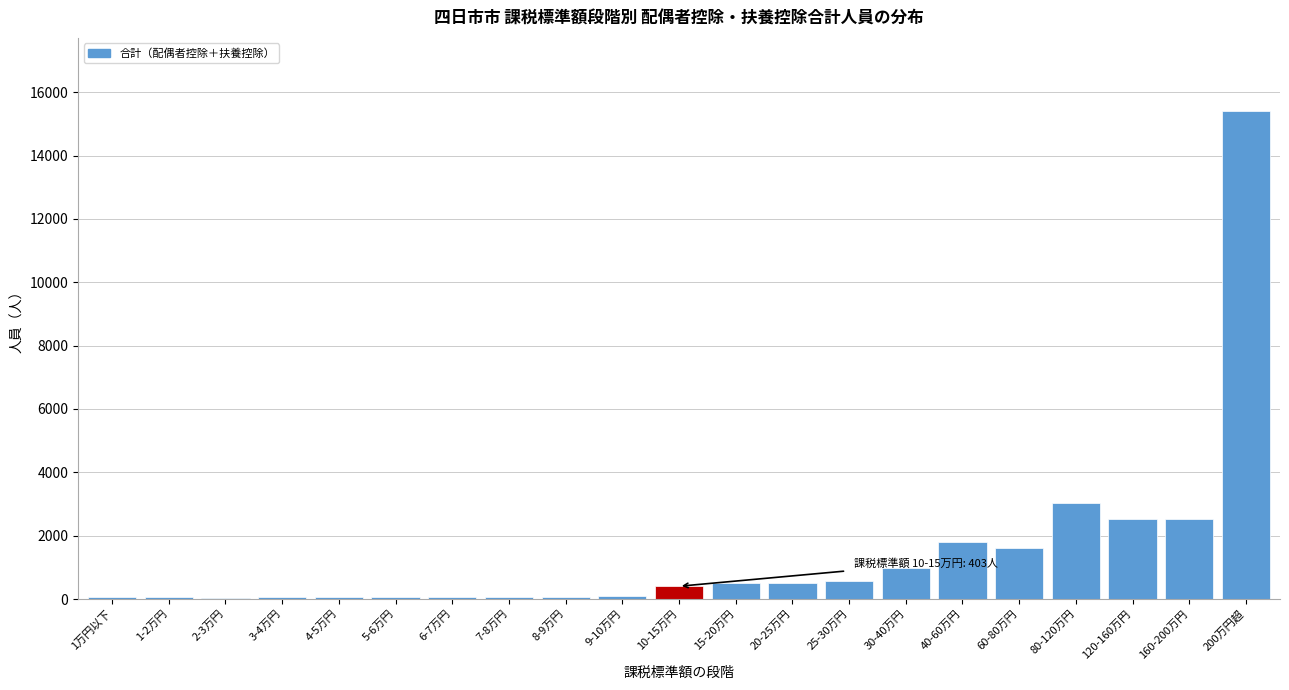

Approximately how many times larger is the value at 15-20万円 compared to 60-80万円?

0.3